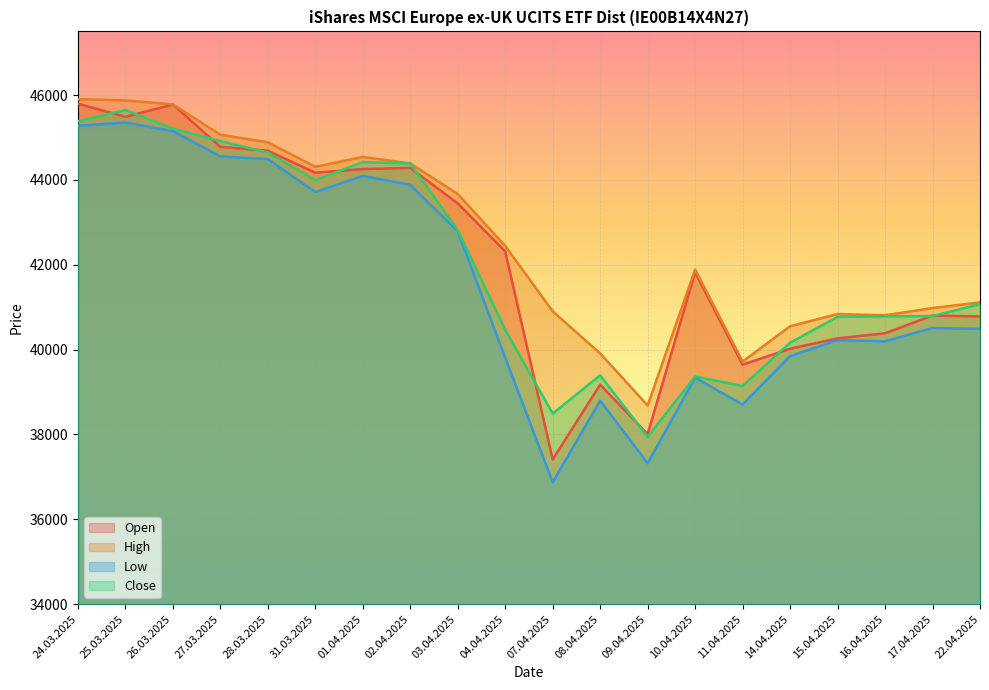

What is the sum of all Close values?

839795